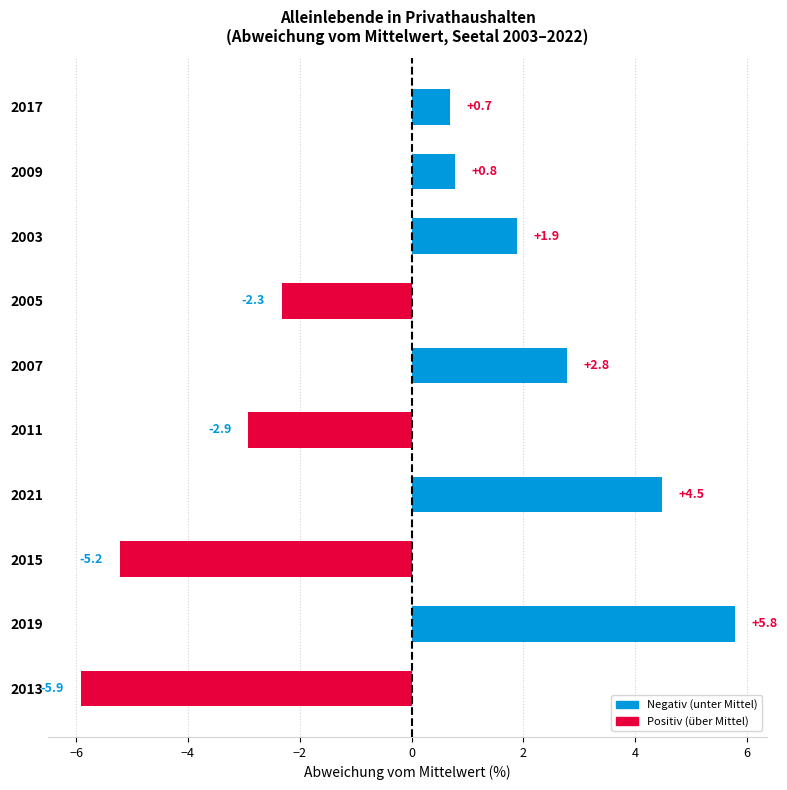

The value at 2019 is 2.0. True or false?

False